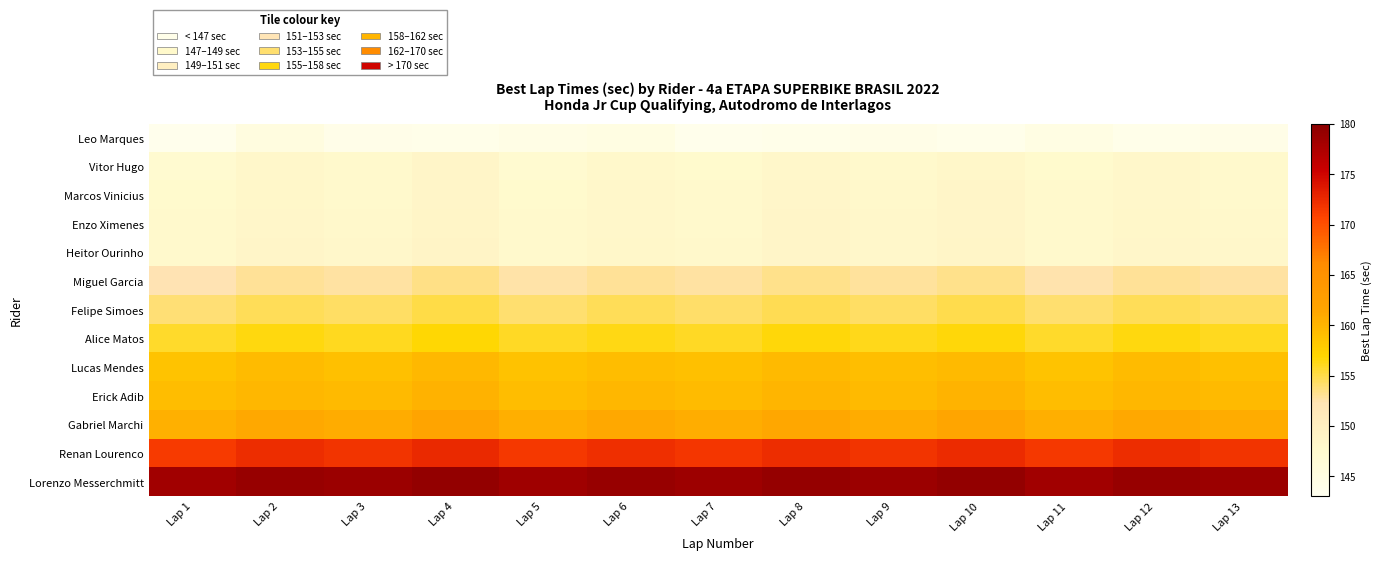

At how many categories does at least one series exceed 151?

13